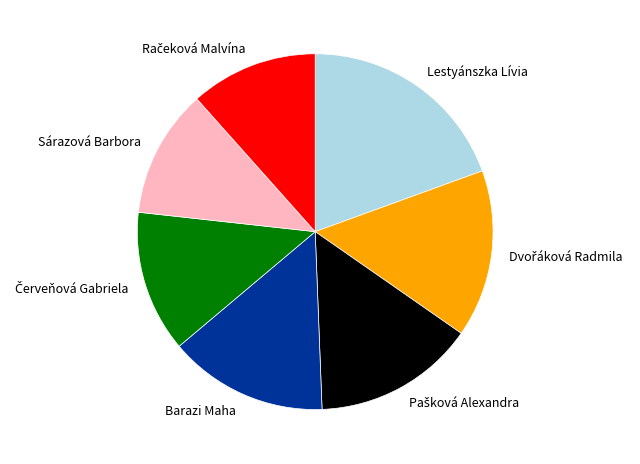

Which slice is the largest?

Lestyánszka Lívia